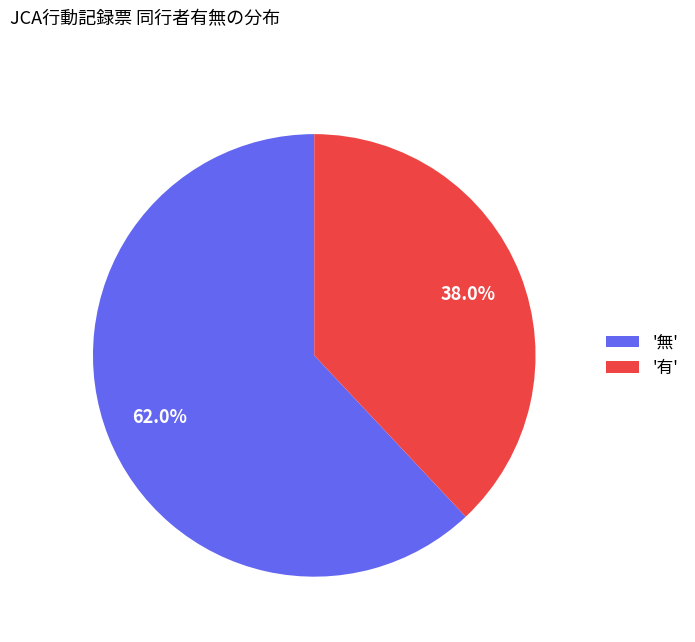

Rank the categories by value from highest to lowest.

'無', '有'